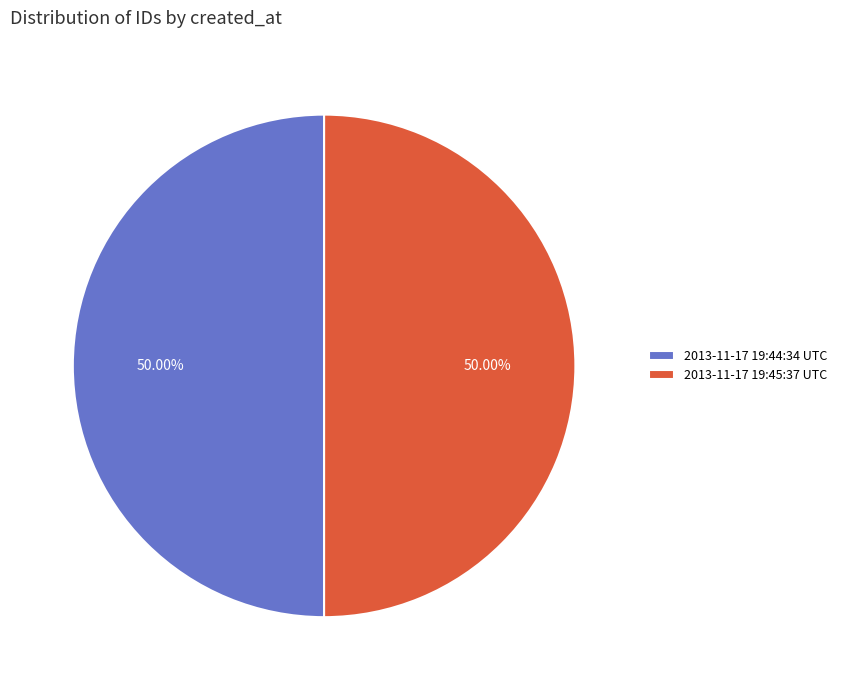

Count the number of slices in the pie.

2